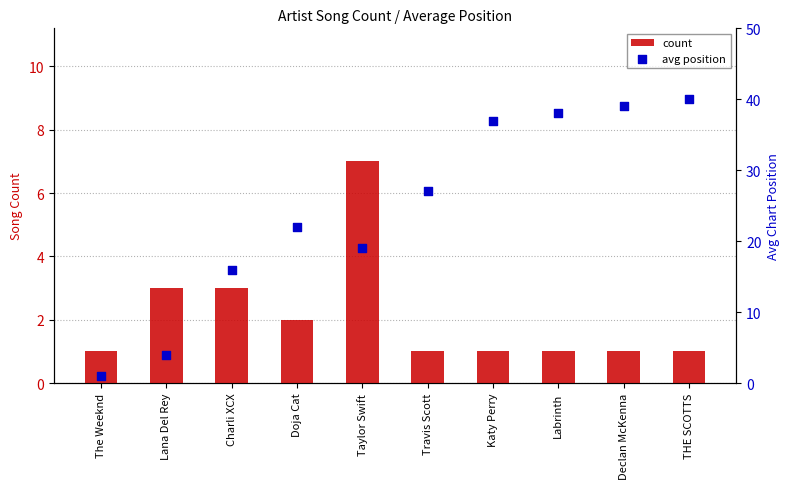

Is the value of avg position at Labrinth greater than the value of count at Doja Cat?

Yes